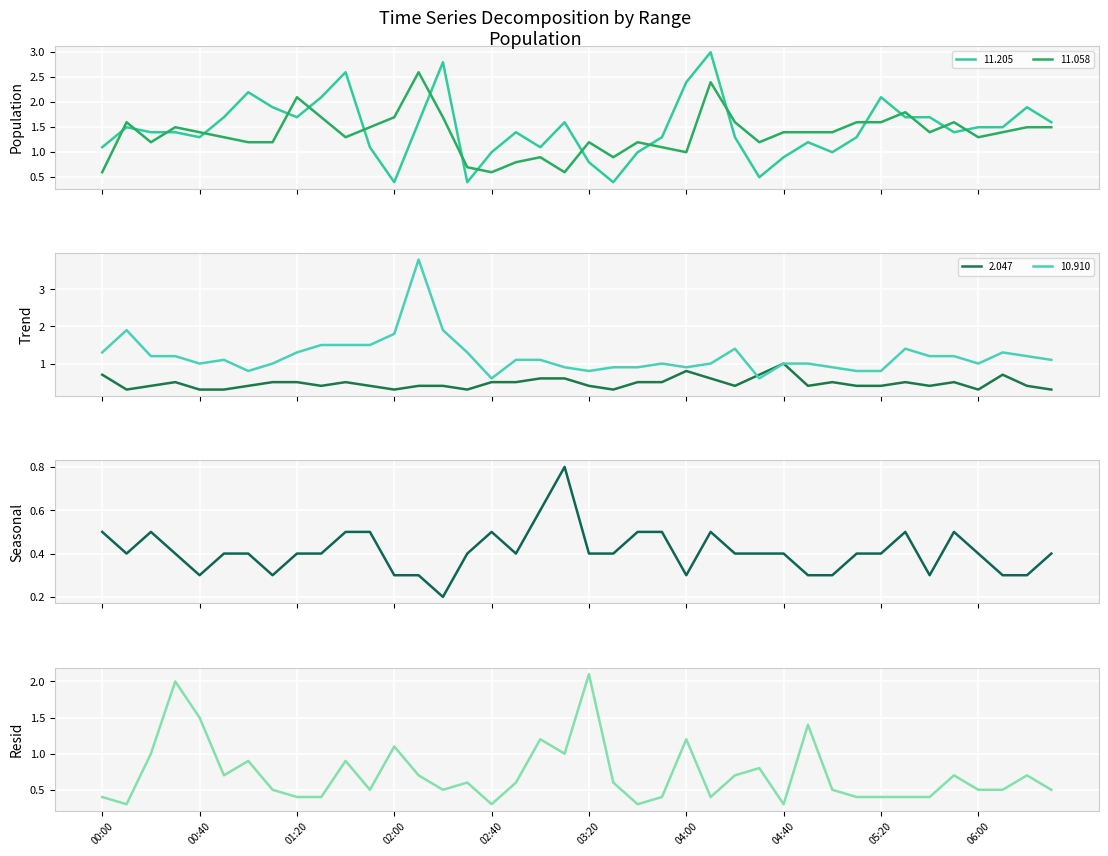

In 5.592, how many points are higher than both neighbors (excluding endpoints)?

12